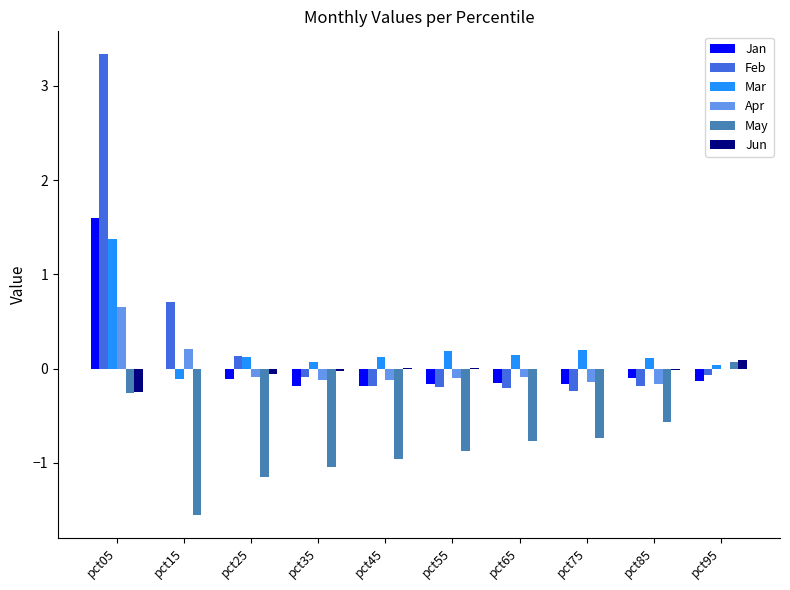

What is the maximum value shown in the chart?

3.3